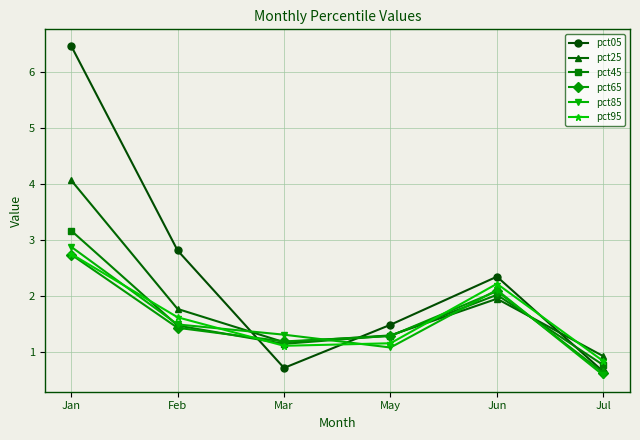

List the labels in order of pct85 value, largest first.

Jan, Jun, Feb, Mar, May, Jul